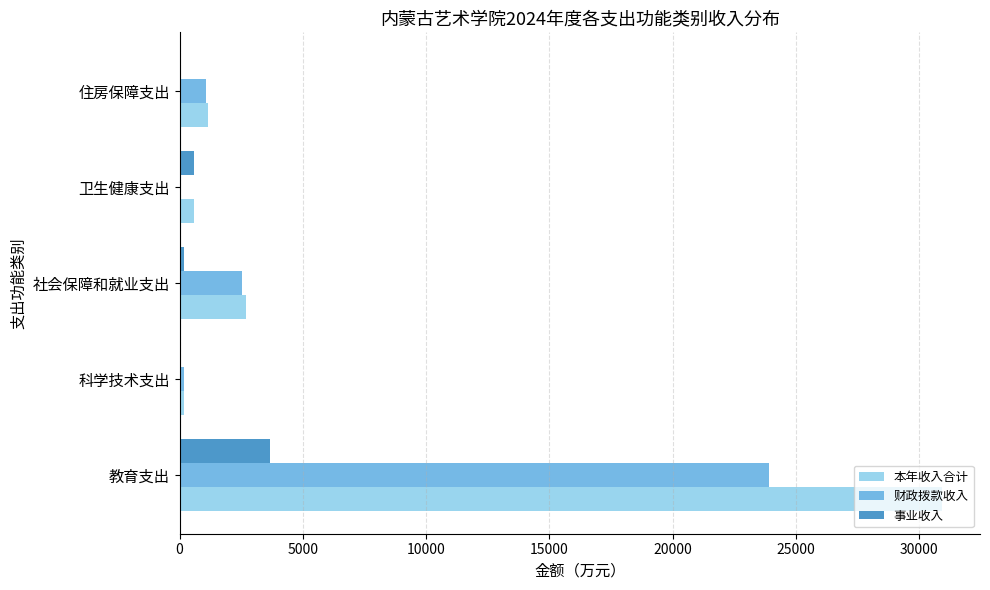

At which category does the chart reach its peak across all series?

教育支出